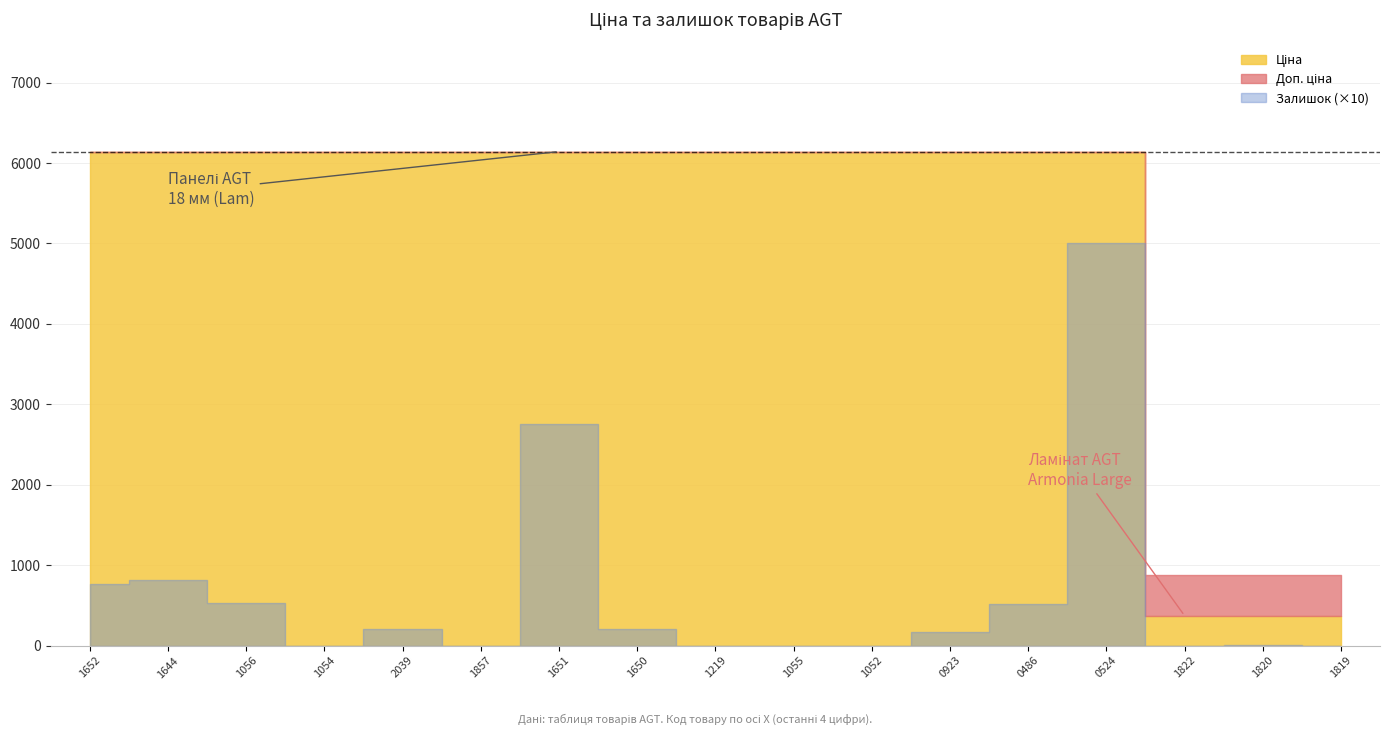

Reading right to left, extract all data points from this chart.

Ціна: 371.4	371.4	371.4	6143.2	6143.2	6143.2	6143.2	6143.2	6143.2	6143.2	6143.2	6143.2	6143.2	6143.2	6143.2	6143.2	6143.2
Доп. ціна: 883.0	883.0	883.0	6143.2	6143.2	6143.2	6143.2	6143.2	6143.2	6143.2	6143.2	6143.2	6143.2	6143.2	6143.2	6143.2	6143.2
Залишок: 0.0	1.0	0.0	501.0	52.0	17.0	0.0	0.0	0.0	21.0	276.0	0.0	20.0	0.0	53.0	82.0	77.0